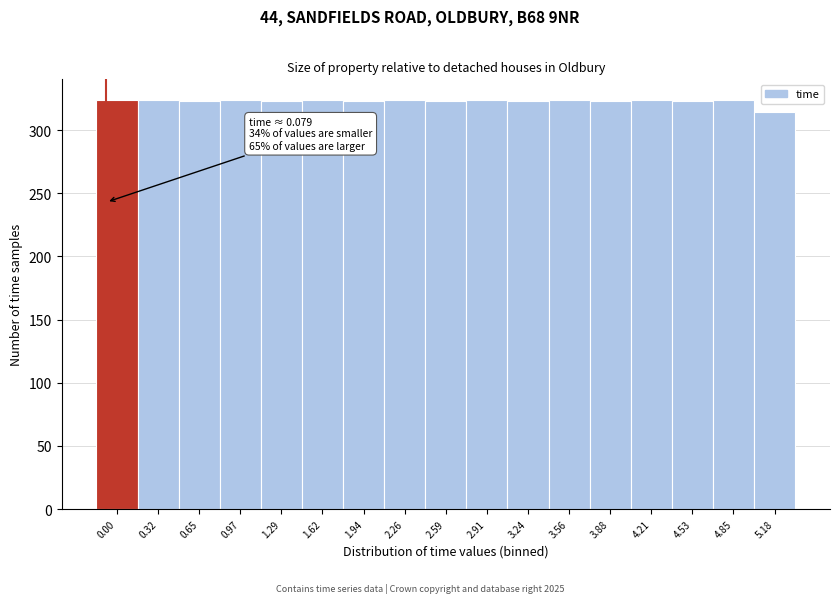

What is the difference between the maximum and minimum values?

10